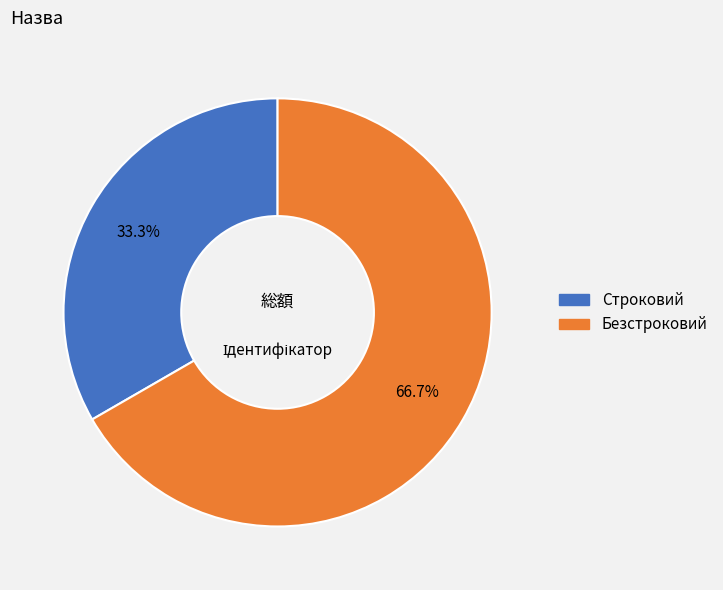

What is the largest slice in the pie chart?

Безстроковий